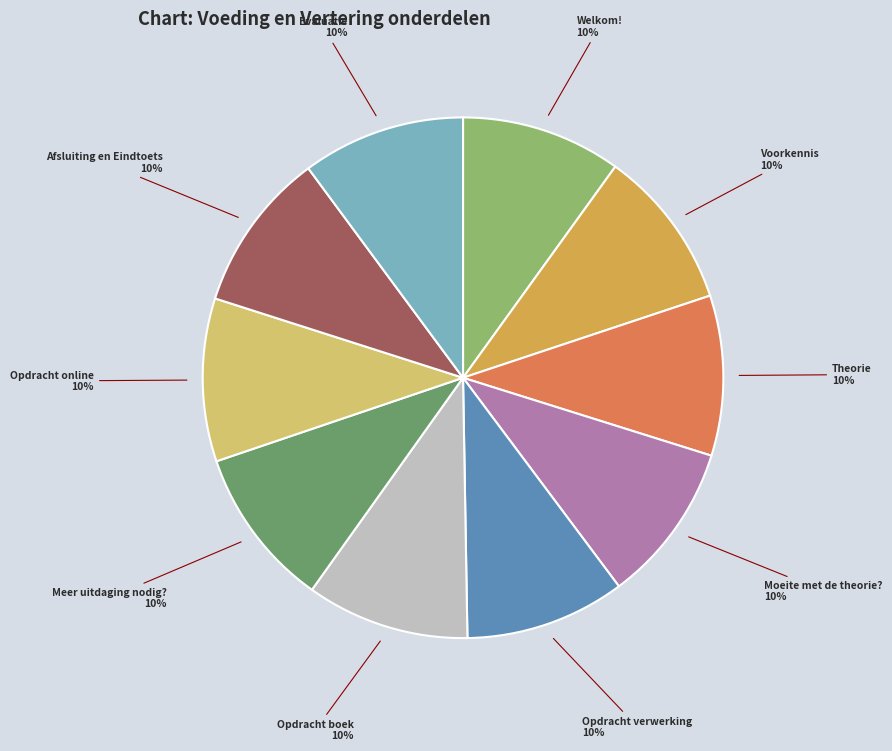

Approximately how many times larger is the value at Moeite met de theorie? compared to Voorkennis?

1.0